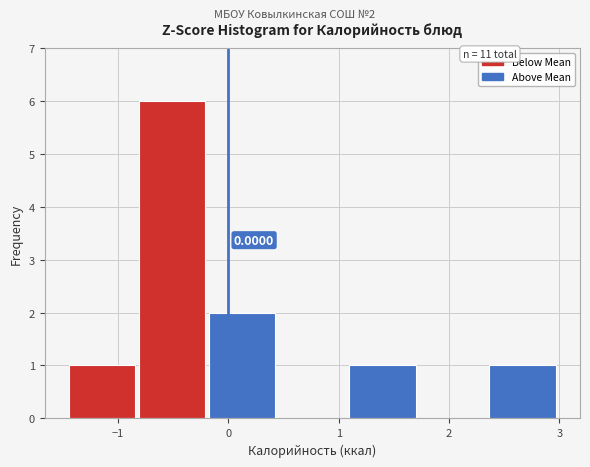

Which range on the x-axis has the tallest bar?

-0.8 to -0.2